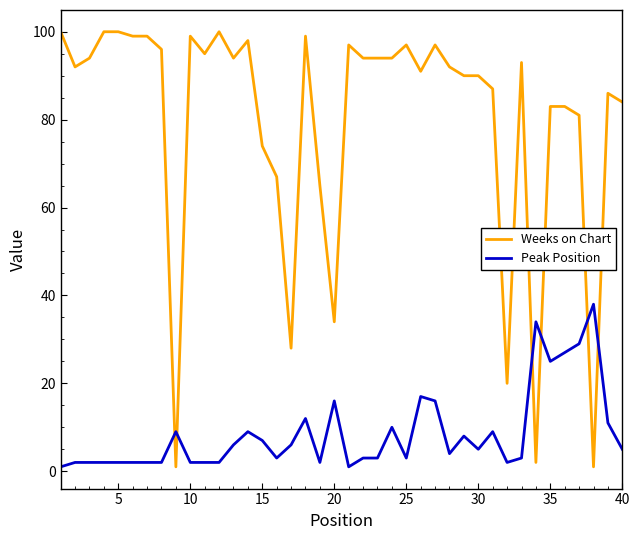

How many times do Peak Position and Weeks on Chart cross each other?

6